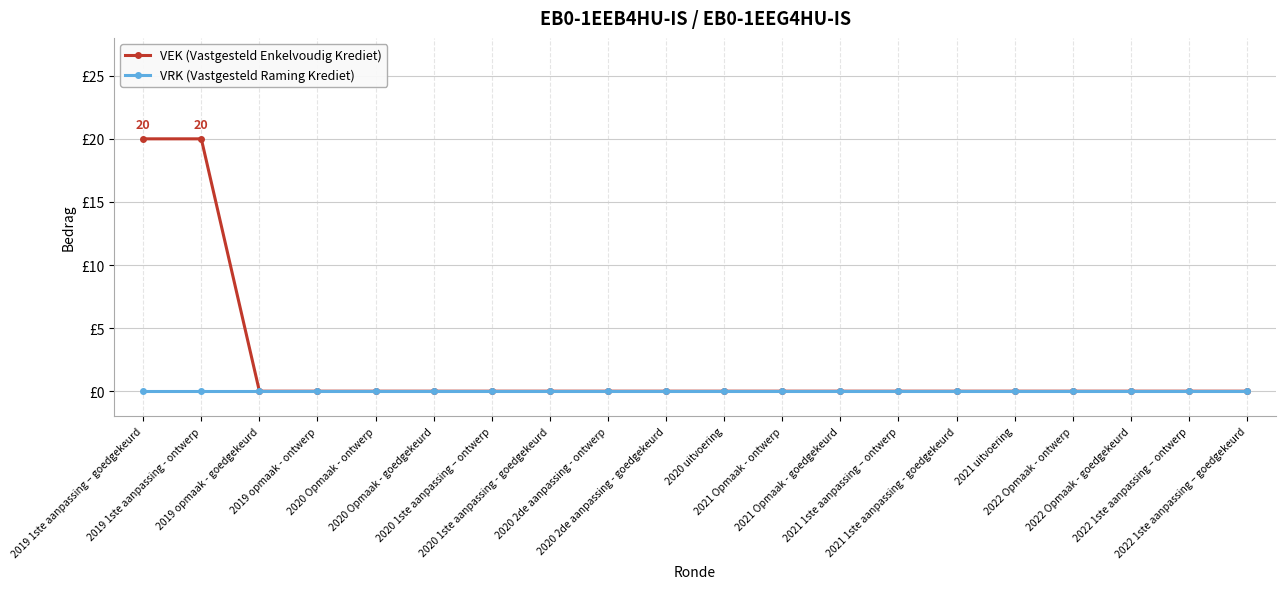

True or false: VEK (Vastgesteld Enkelvoudig Krediet) and VRK (Vastgesteld Raming Krediet) intersect in this chart.

False